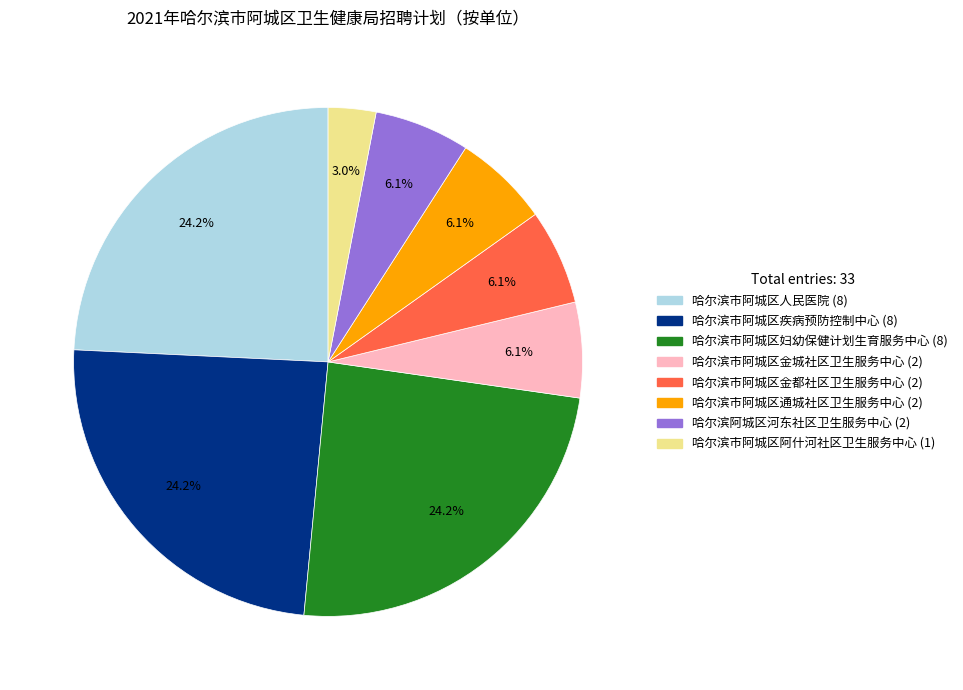

What is the ratio of the value at 哈尔滨市阿城区金都社区卫生服务中心 to the value at 哈尔滨市阿城区金城社区卫生服务中心?

1.0